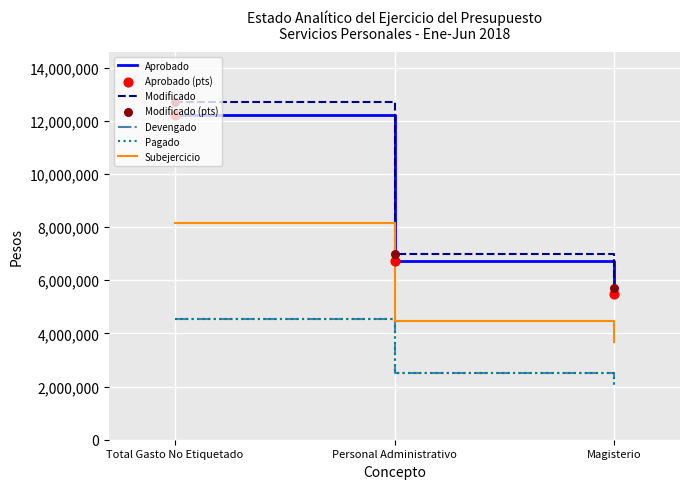

Which series has the largest total across all categories?

Modificado